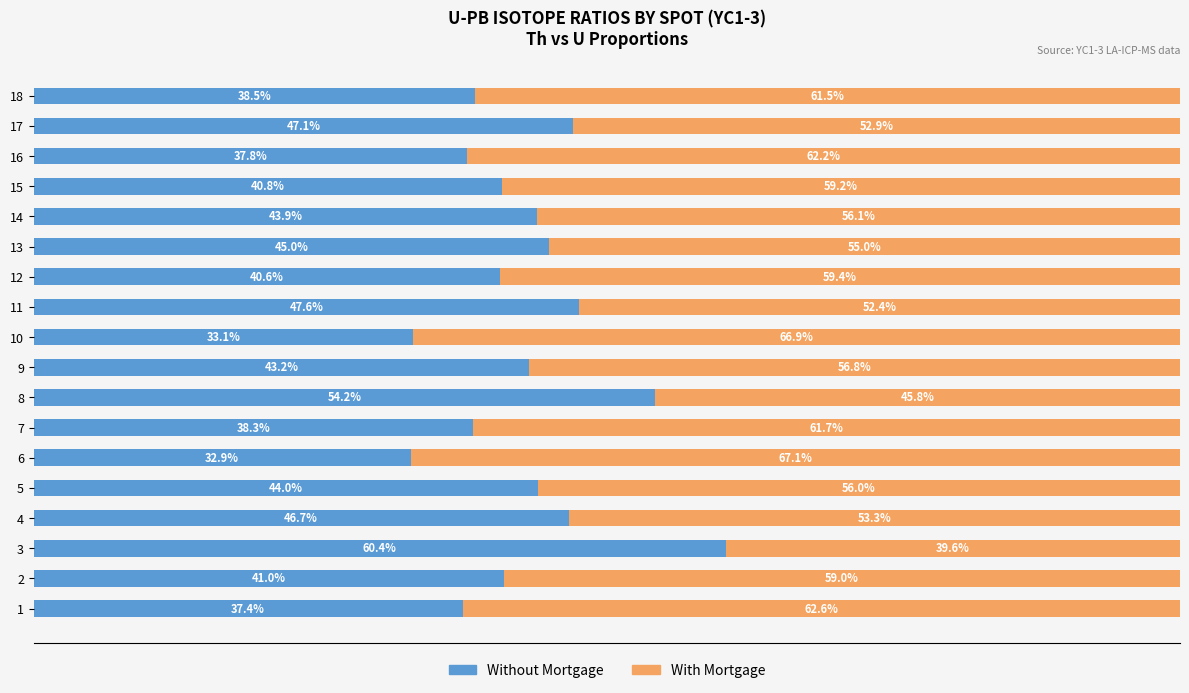

Rank the categories by Without Mortgage value from highest to lowest.

3, 8, 11, 17, 4, 13, 5, 14, 9, 2, 15, 12, 18, 7, 16, 1, 10, 6